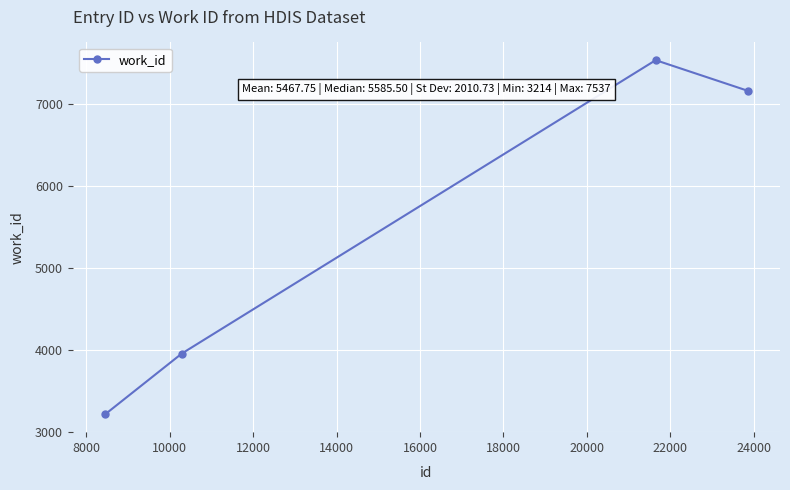

What is the smallest value displayed?

3214